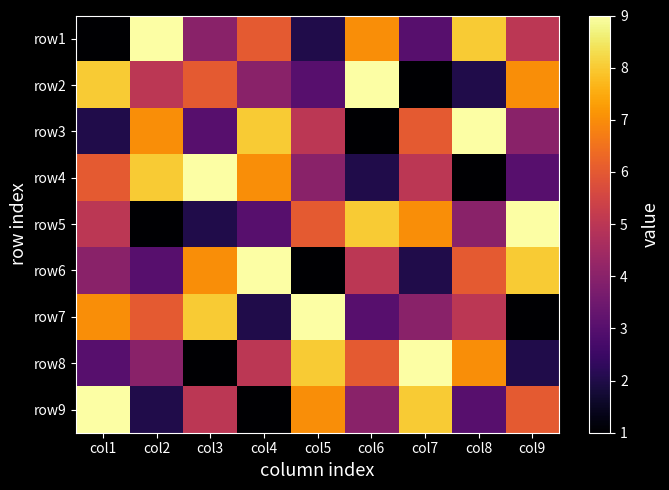

What is the maximum value shown in the chart?

9